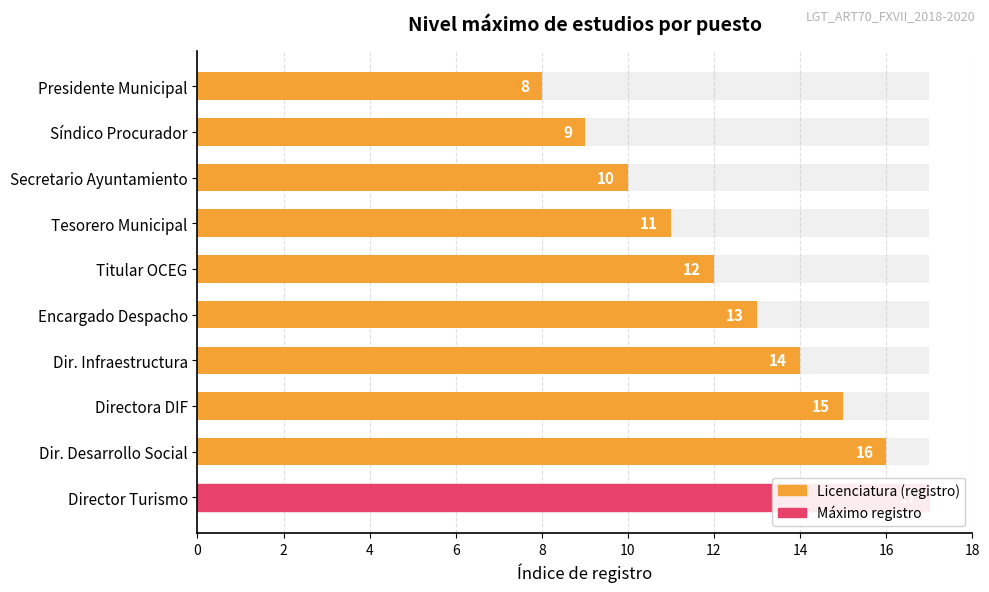

How many values exceed 13?

4